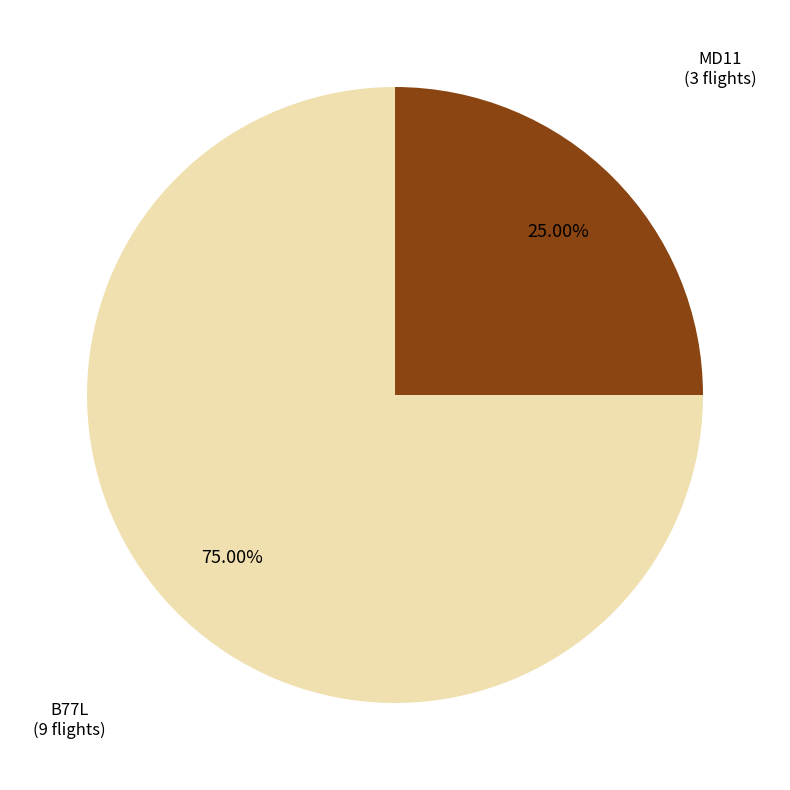

Is it true that MD11 is 19% of the pie?

False